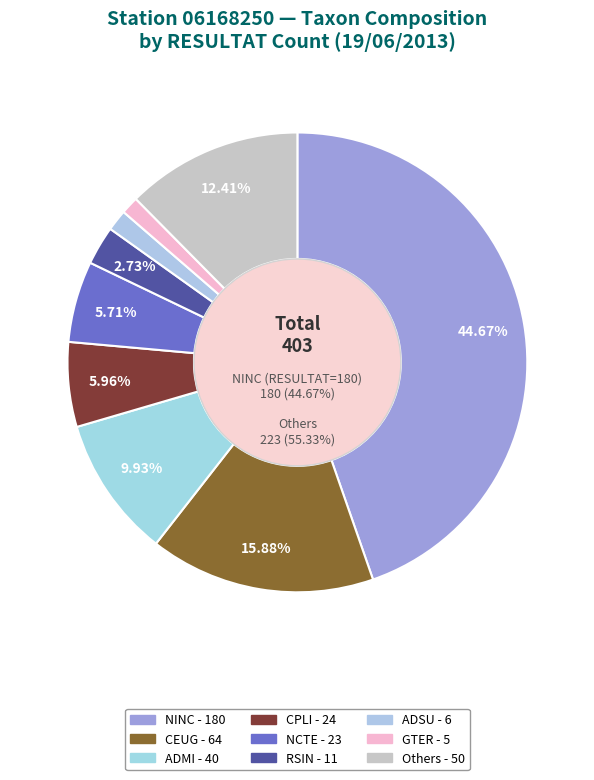

What portion of the pie excludes RABB?

99.3%